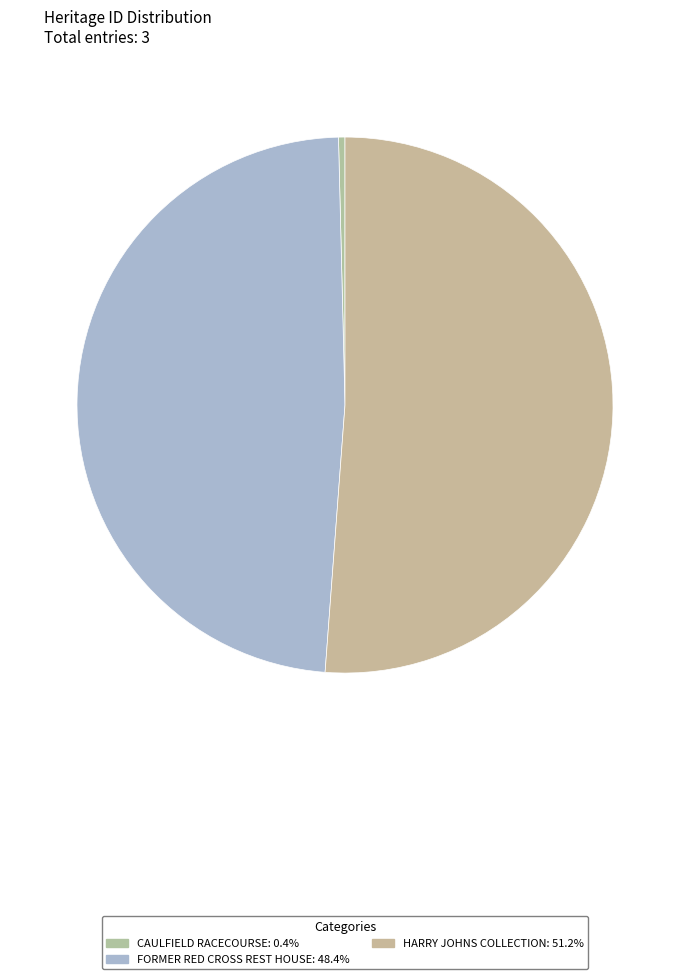

Which category accounts for the majority?

HARRY JOHNS COLLECTION